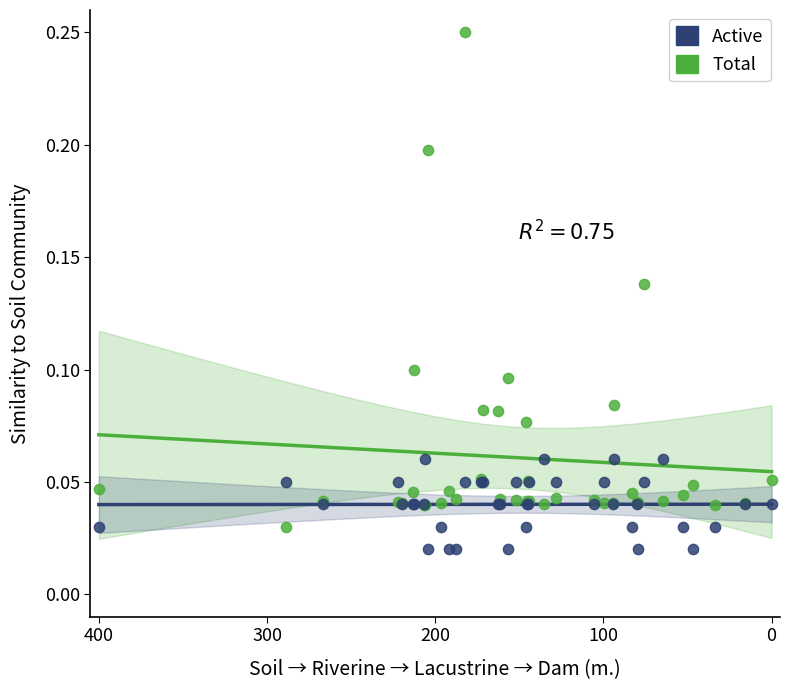

Which series contains the lowest Y value?

Active